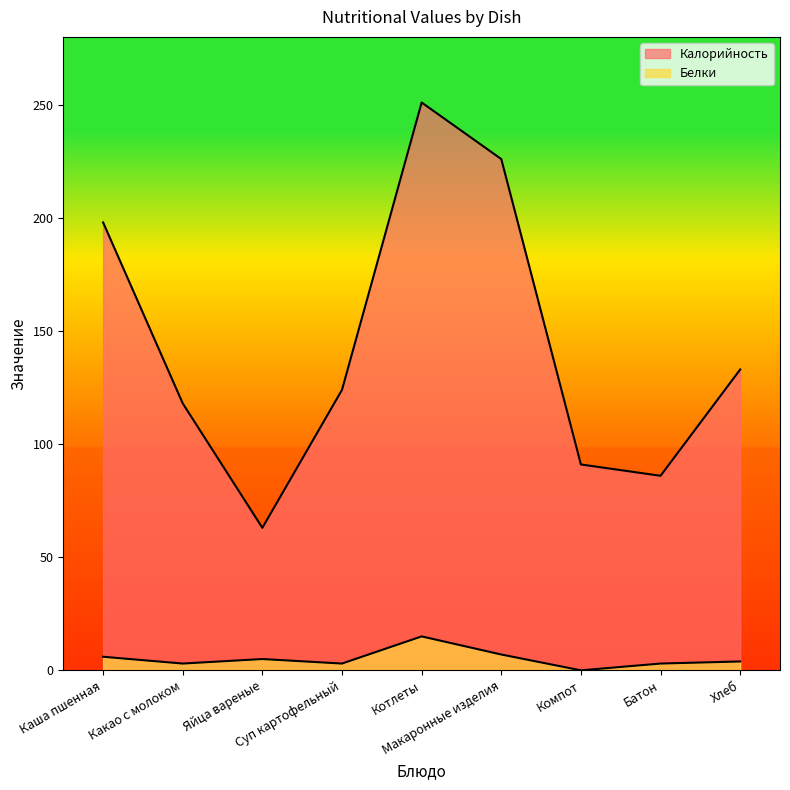

True or false: Белки has a value of 3.0 at Какао с молоком.

True